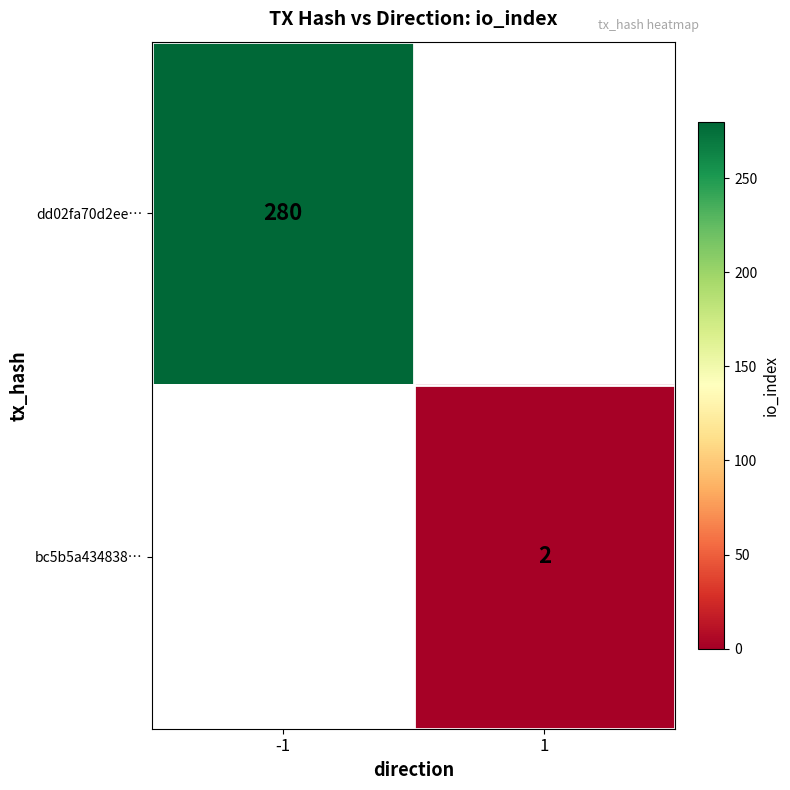

How many distinct data groups are displayed?

2